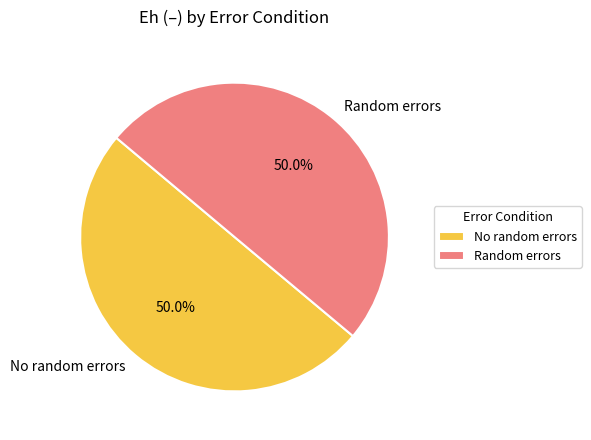

How much of the chart is everything except Random errors?

50.0%